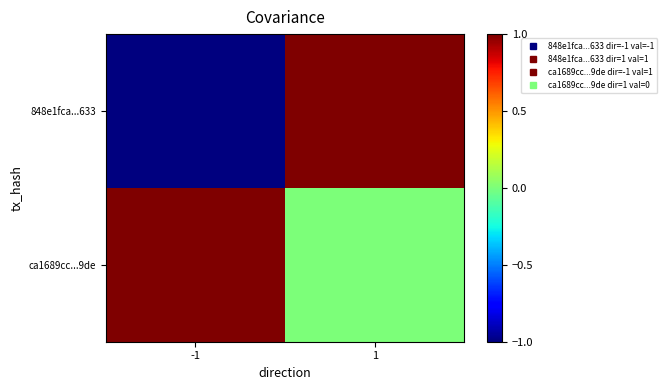

Rank the series by their maximum value, from lowest to highest.

848e1fca...633, ca1689cc...9de